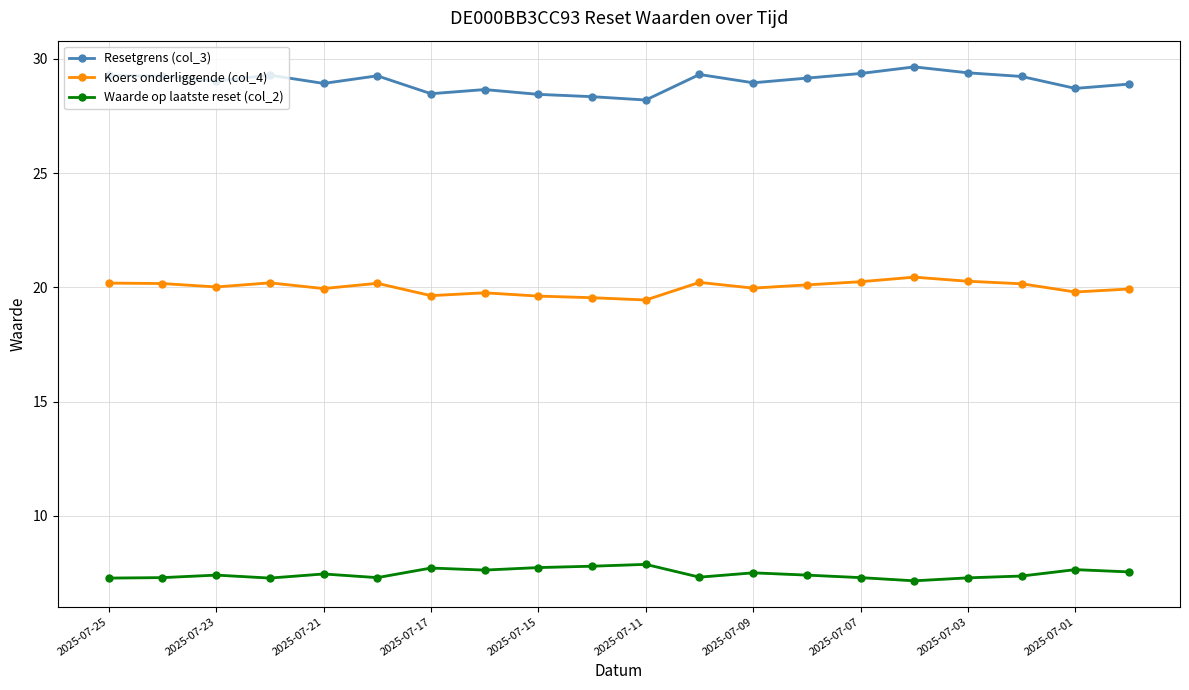

How many lines are shown in the chart?

3